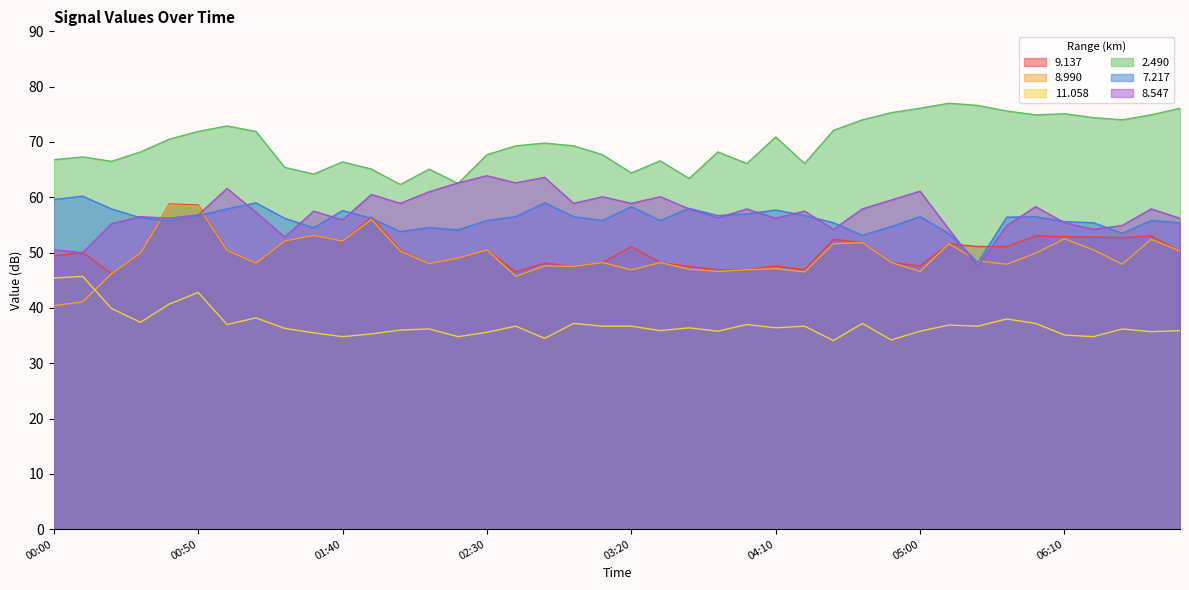

At which category does 2.490 reach its first local peak?

2017/11/29 00:10